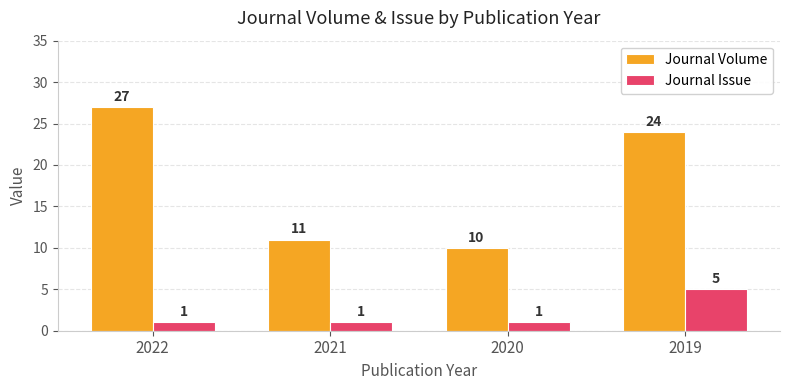

What is the total value across all series at 2020?

11